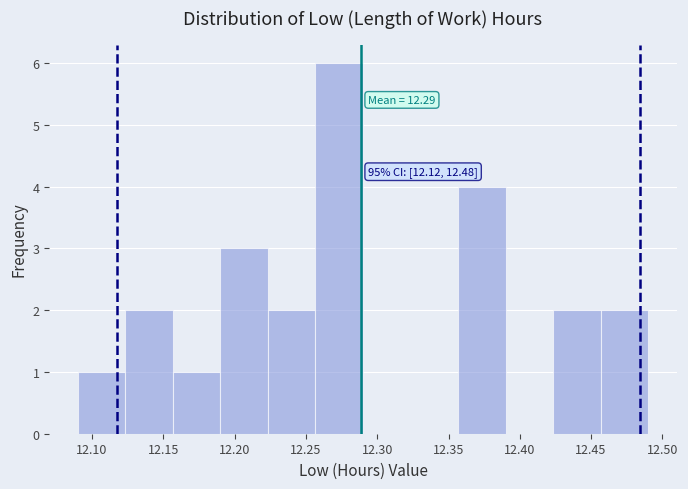

Which range on the x-axis has the tallest bar?

12.255 to 12.290